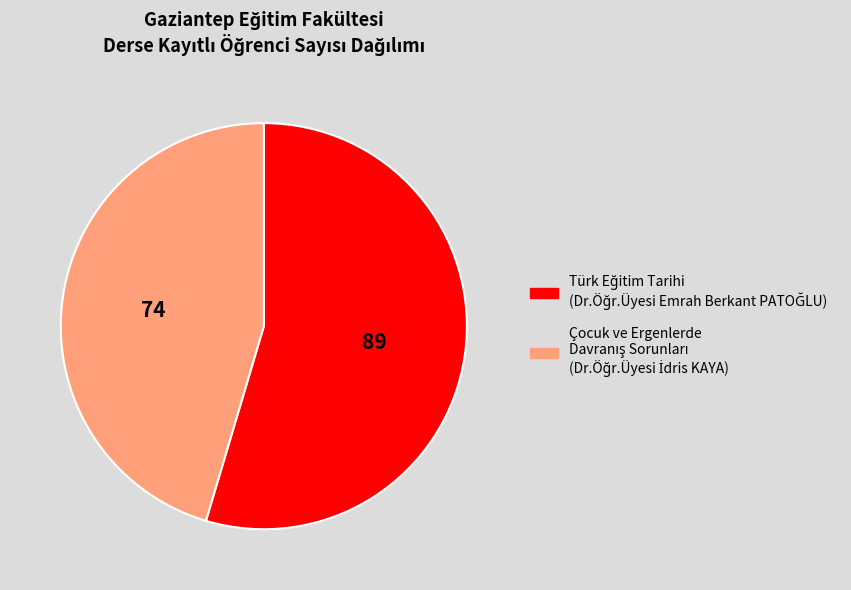

How many segments does this pie chart have?

2